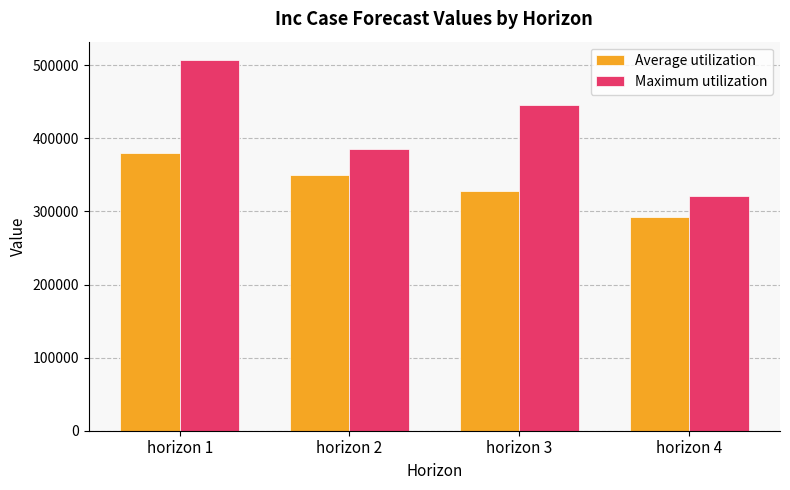

At which category does the chart reach its minimum across all series?

horizon 4